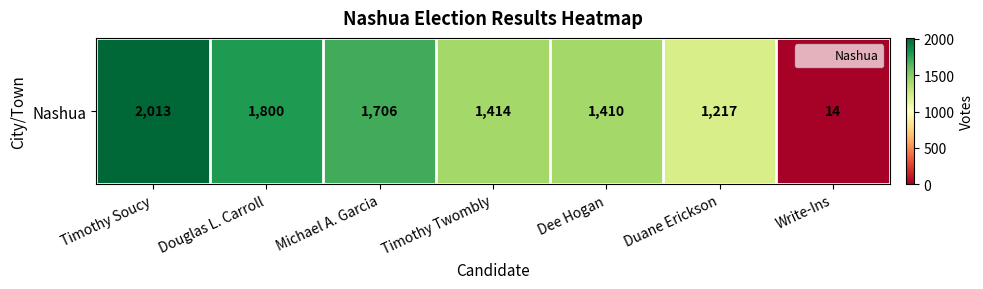

Is it true that the value at Michael A. Garcia is 1706?

True